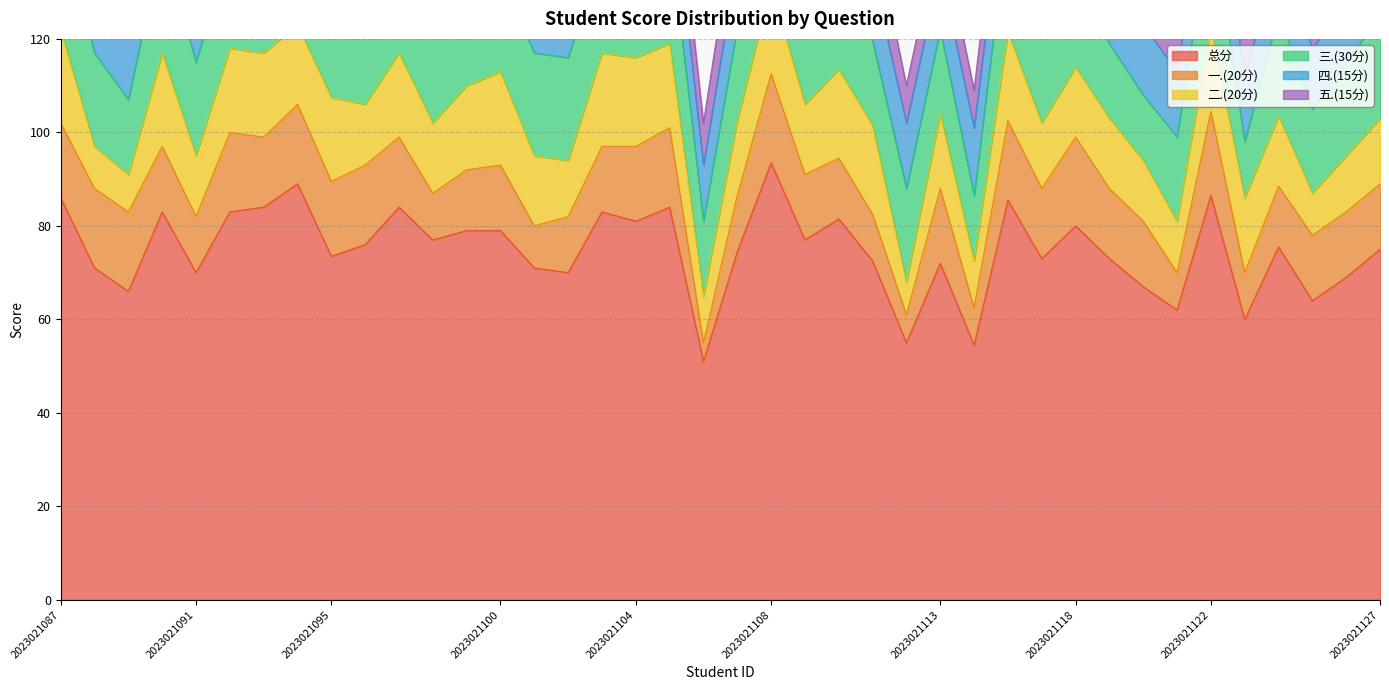

The value of 四.(15分) at 2023021089 is 19.0. True or false?

False